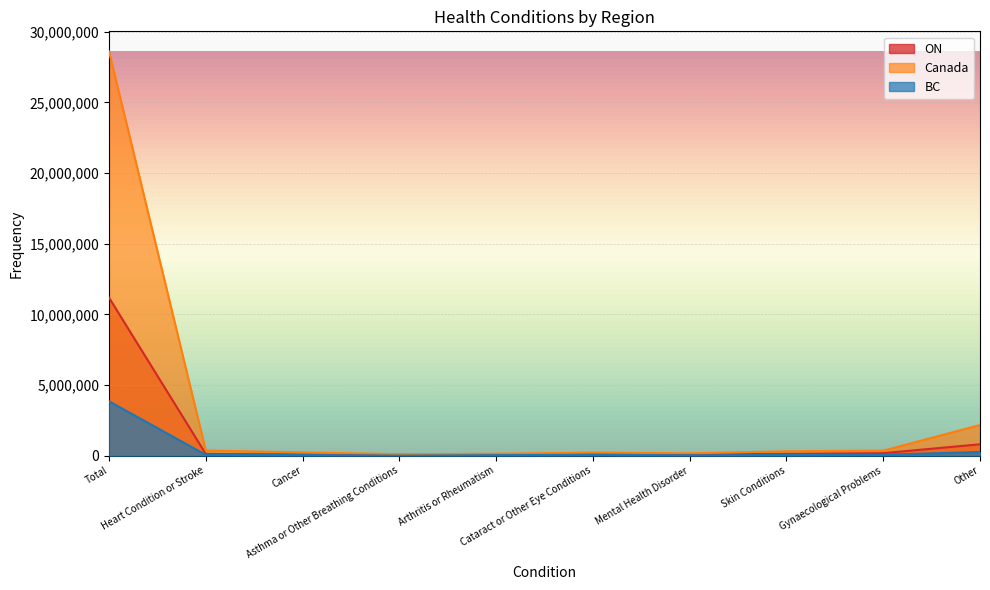

At which category does ON reach its first local valley?

Arthritis or Rheumatism